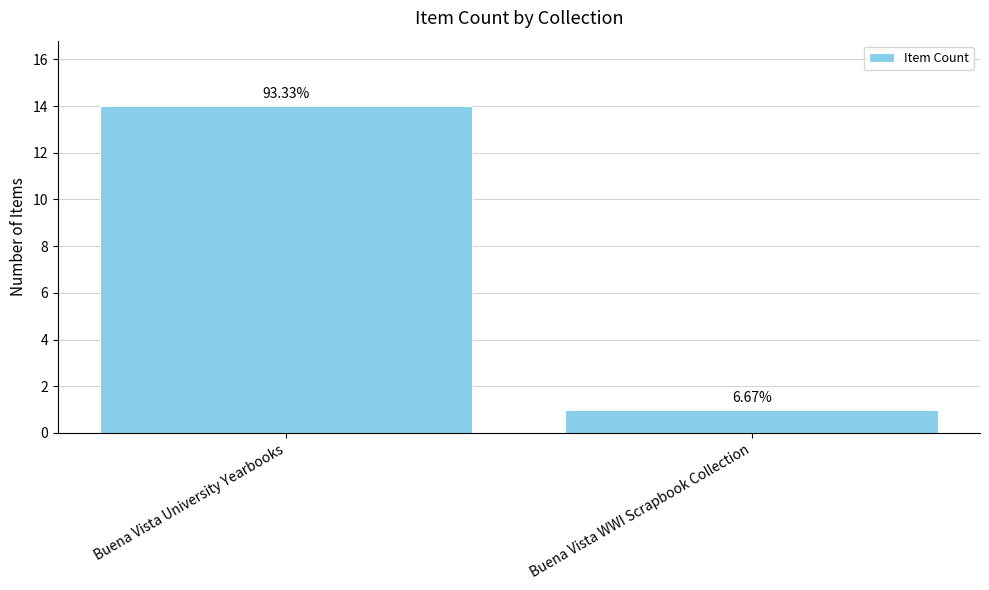

How many bars are there in total?

2